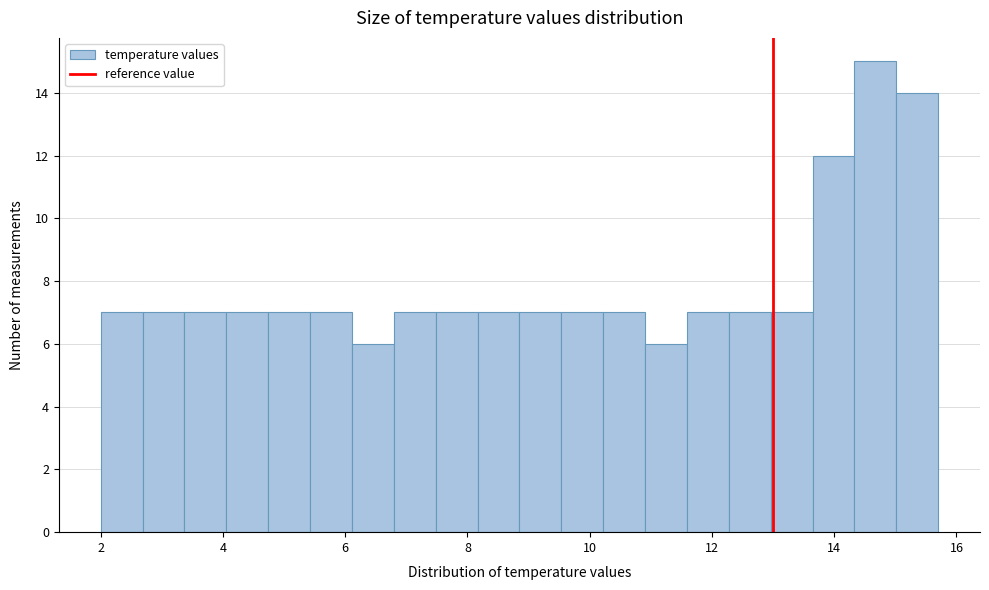

Around what value on the x-axis is the tallest bar? Give the approximate position of its centre, as read against the axis.

14.6